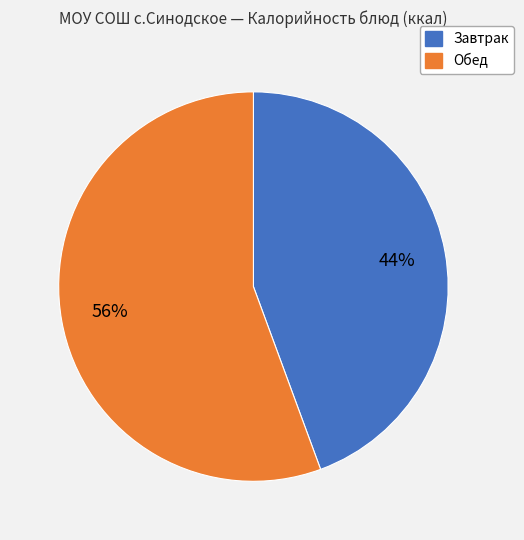

To the nearest percent, what is the average slice percentage?

50%